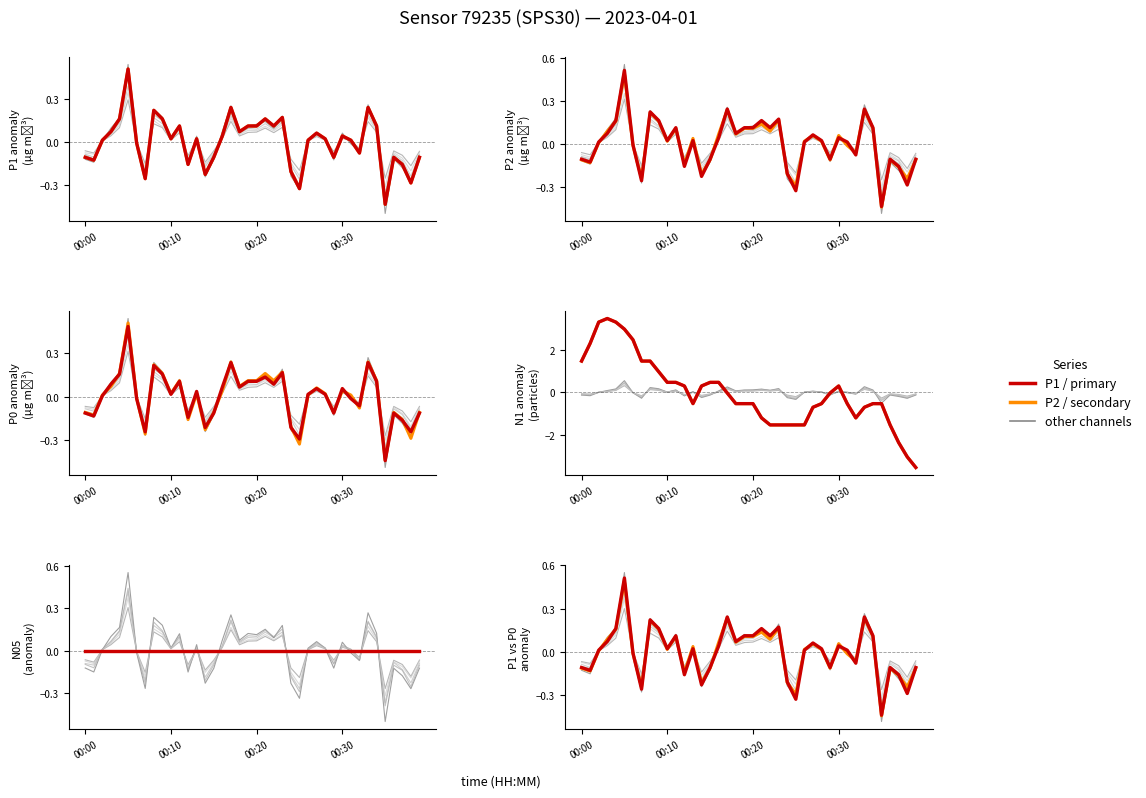

True or false: P2 / secondary and P1 / primary cross at least once.

True